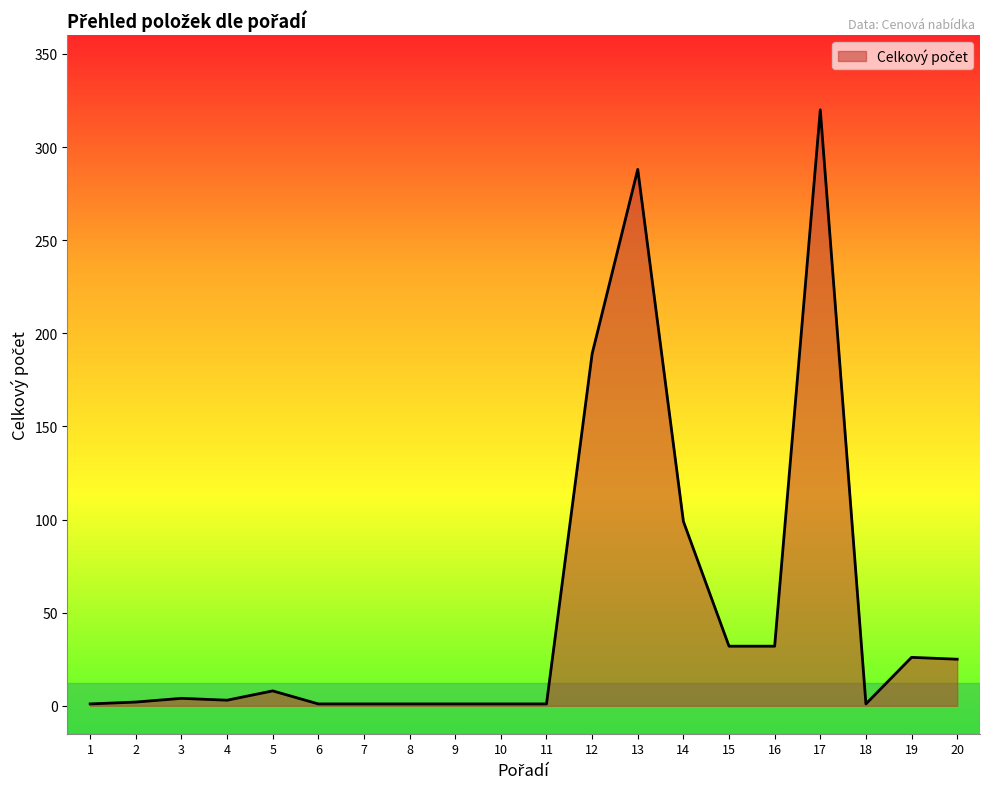

Which category has the highest value across all series?

17